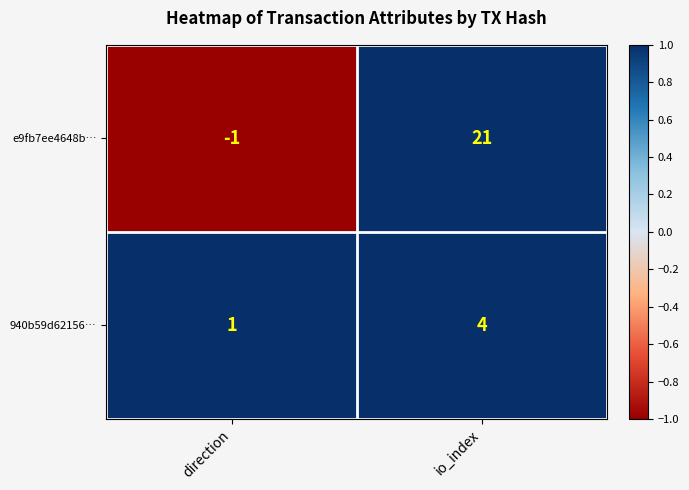

How many categories are shown in the chart?

2